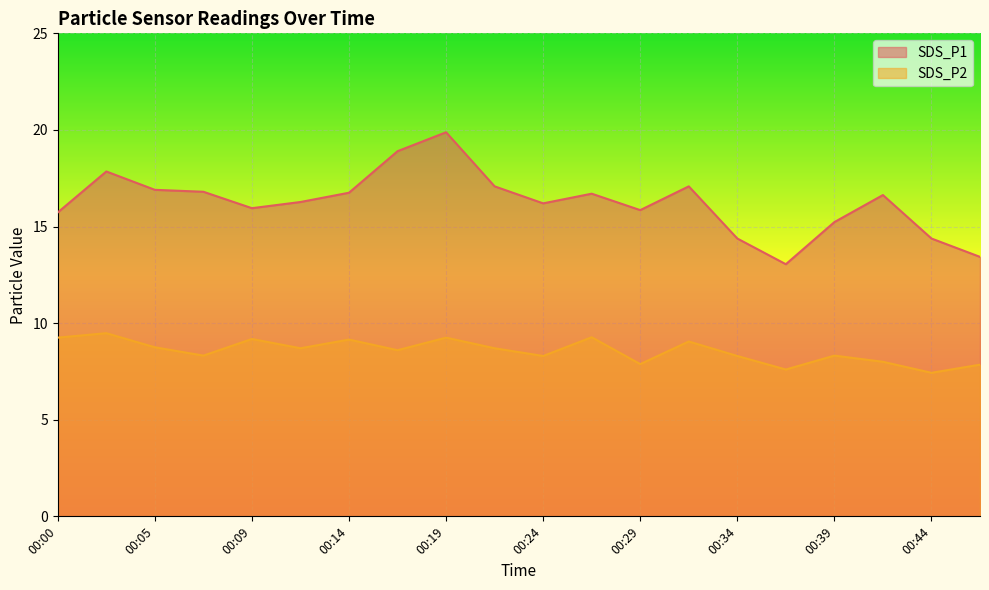

At how many categories does at least one series exceed 14?

18